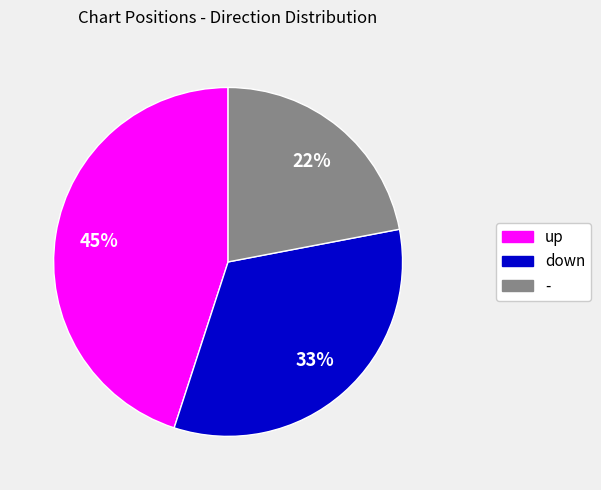

Is there any slice that represents more than half of the pie?

No